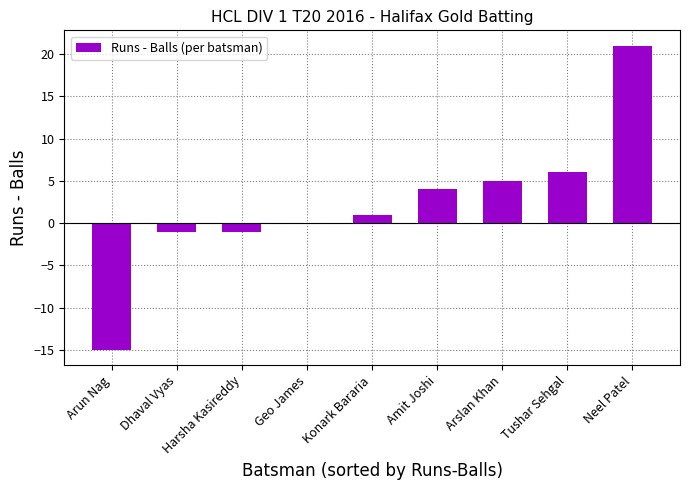

What is the average value?

2